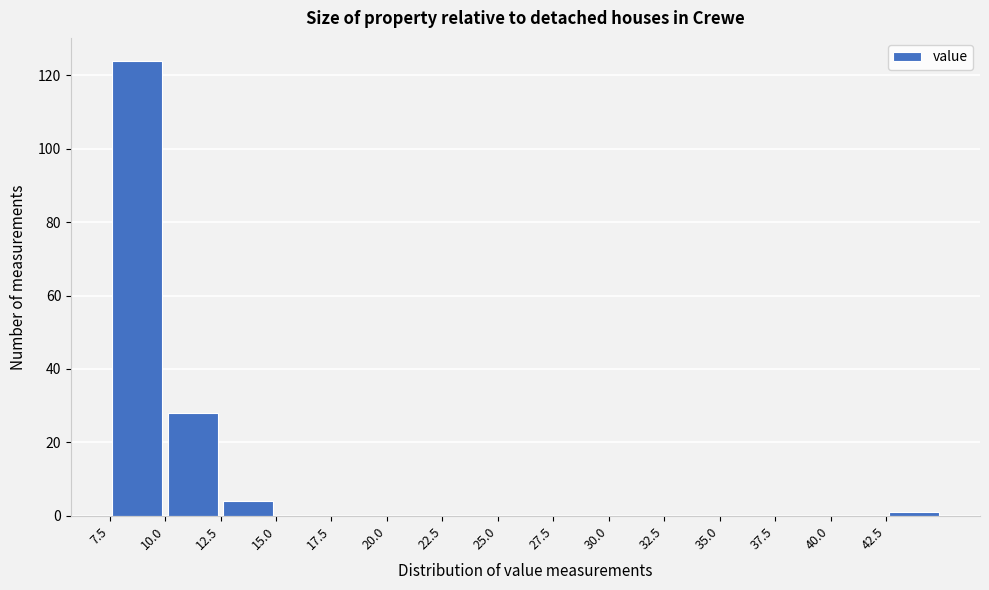

Reading left to right, transcribe this chart: for each bar, give the range it covers on the x-axis and its height. The values are not printed on the chart, so give them approximately, as read against the axis.

7.5 to 10.0: 124
10.0 to 12.5: 28
12.5 to 15.0: 4
15.0 to 17.5: 0
17.5 to 20.0: 0
20.0 to 22.5: 0
22.5 to 25.0: 0
25.0 to 27.5: 0
27.5 to 30.0: 0
30.0 to 32.5: 0
32.5 to 35.0: 0
35.0 to 37.5: 0
37.5 to 40.0: 0
40.0 to 42.5: 0
42.5 to 45.0: under 2